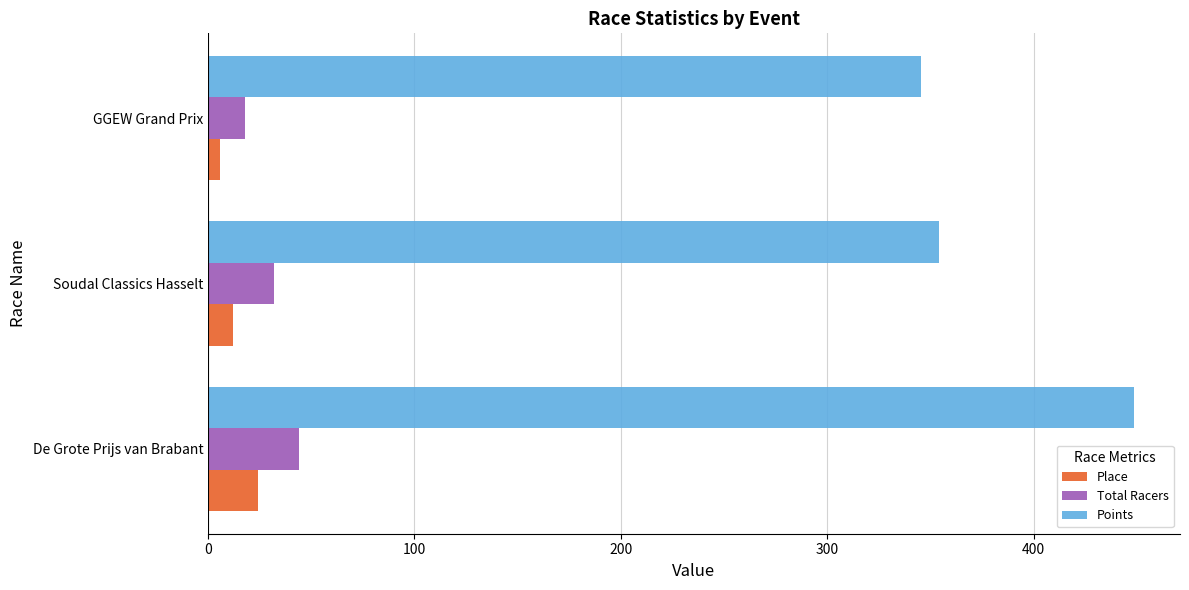

What is the average value of the Points series?

382.7